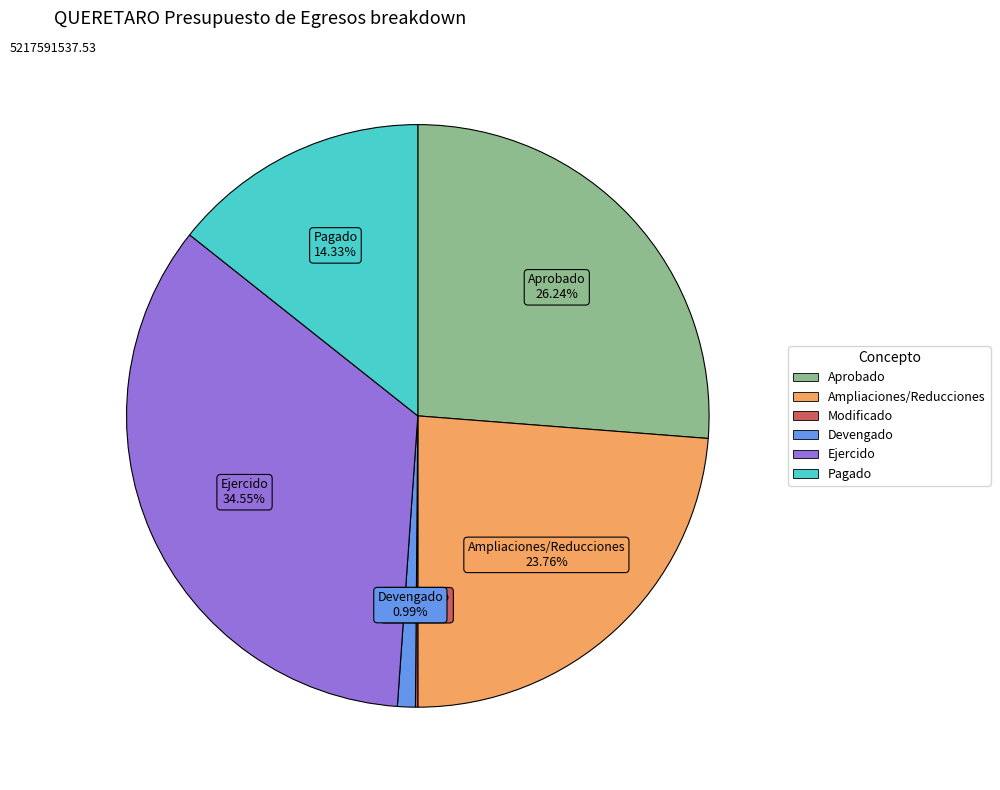

Does any single category account for the majority?

No